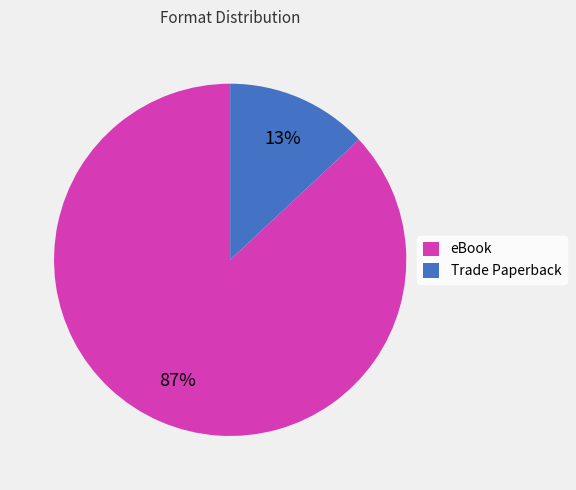

How many slices are in this pie chart?

2